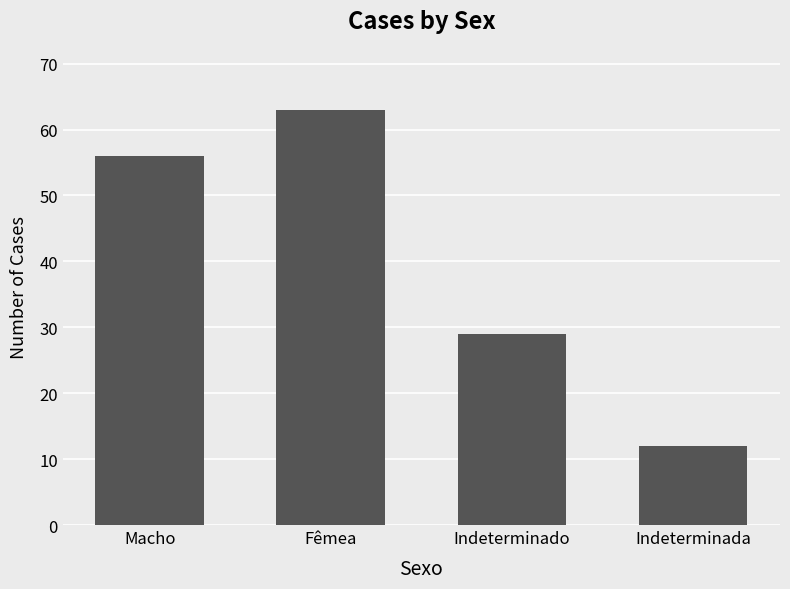

What is the minimum value shown in the chart?

12